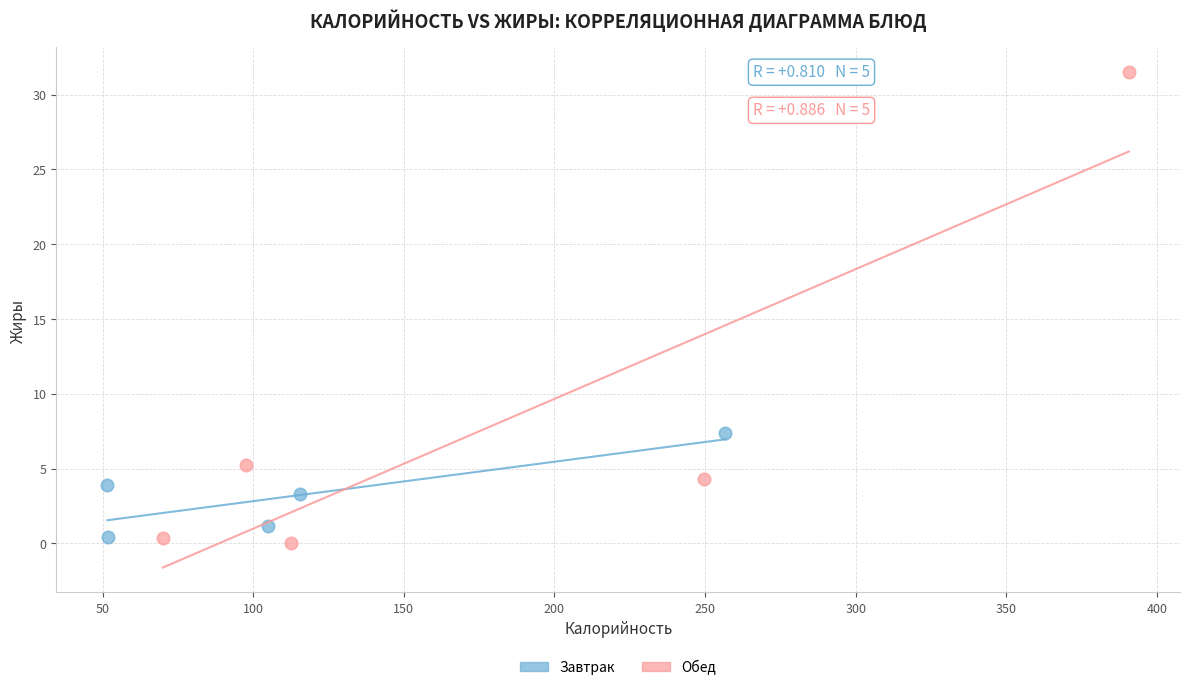

Which series contains the highest Y value?

Обед